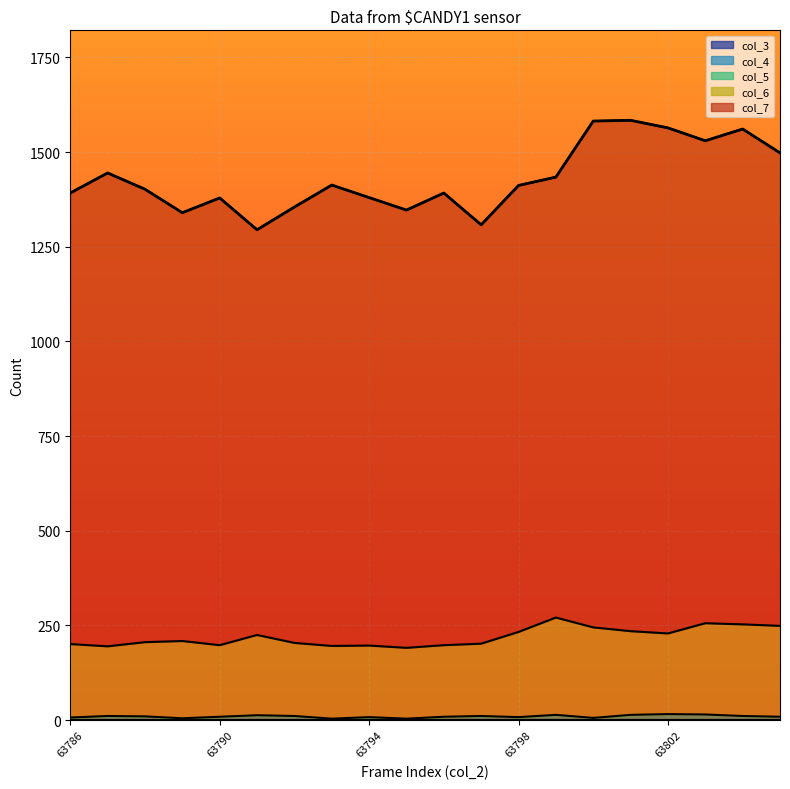

At which label does col_5 reach its peak?

63802